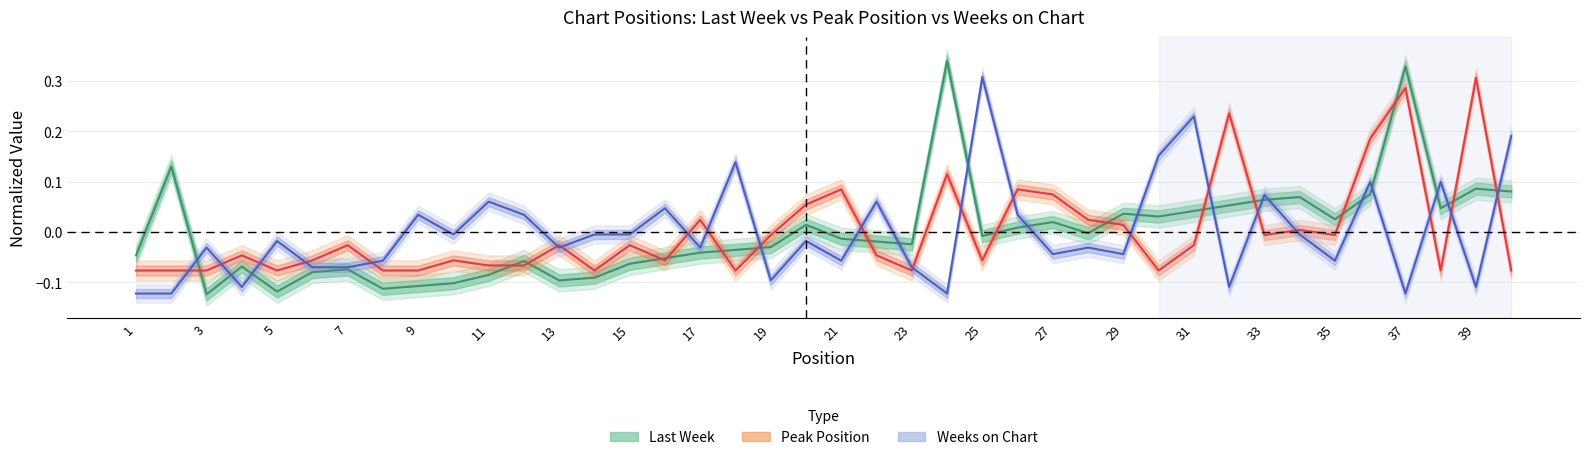

Is this an area chart (filled region under the line)?

No